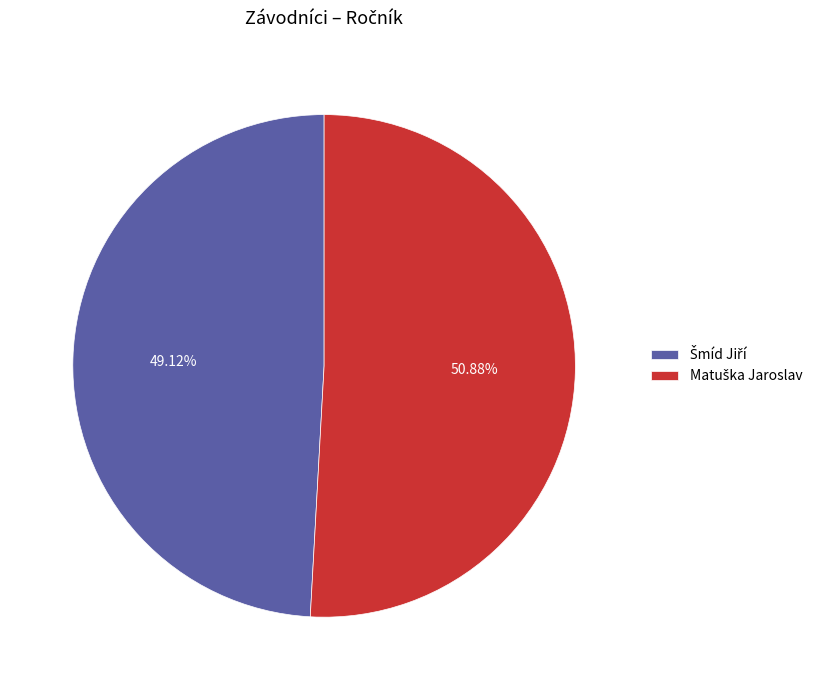

Is there a majority slice in this chart?

Yes